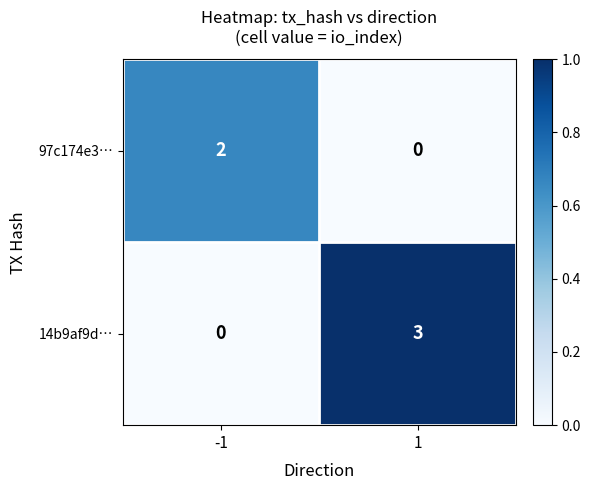

What is the spread (max minus min) of values at -1?

2